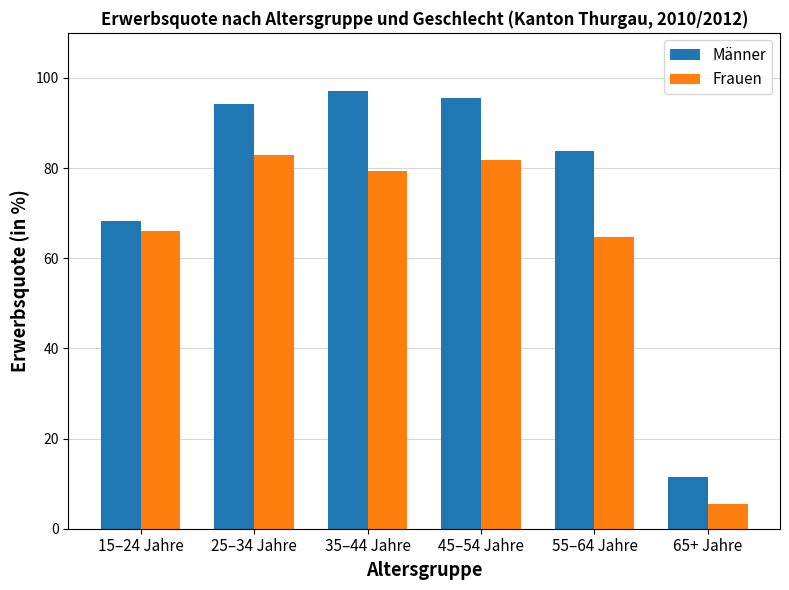

Which series has the widest spread of values?

Männer